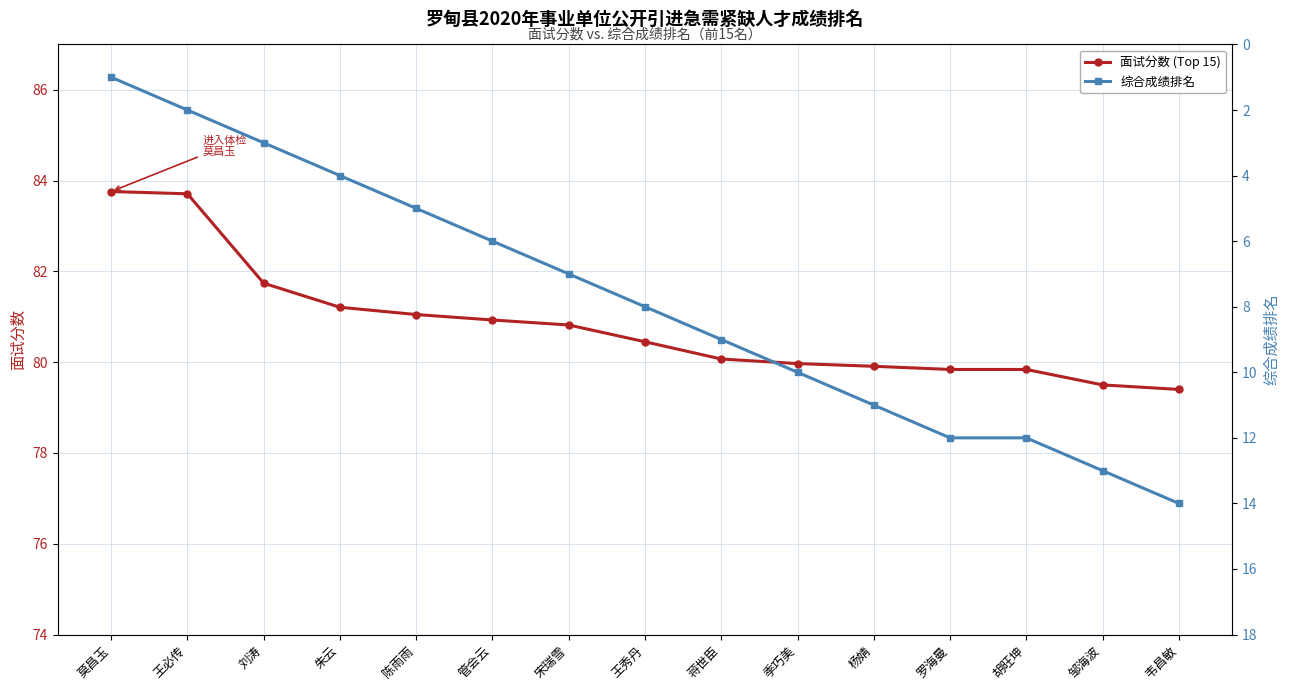

What is the spread (max minus min) of values at 王必传?

81.7